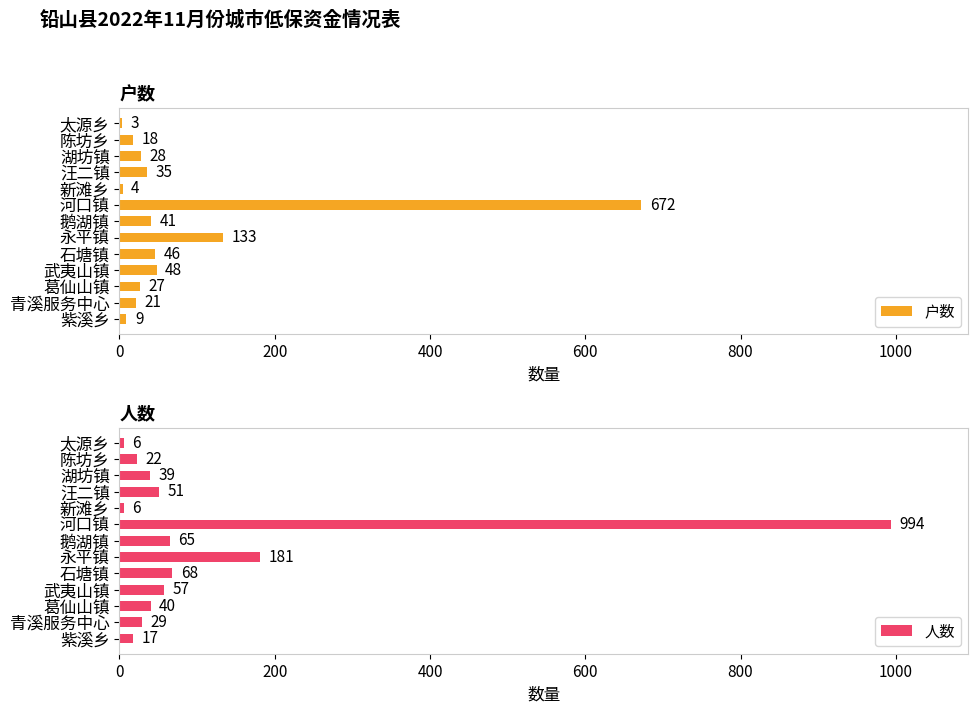

What is the approximate value of 户数 at 湖坊镇?

28